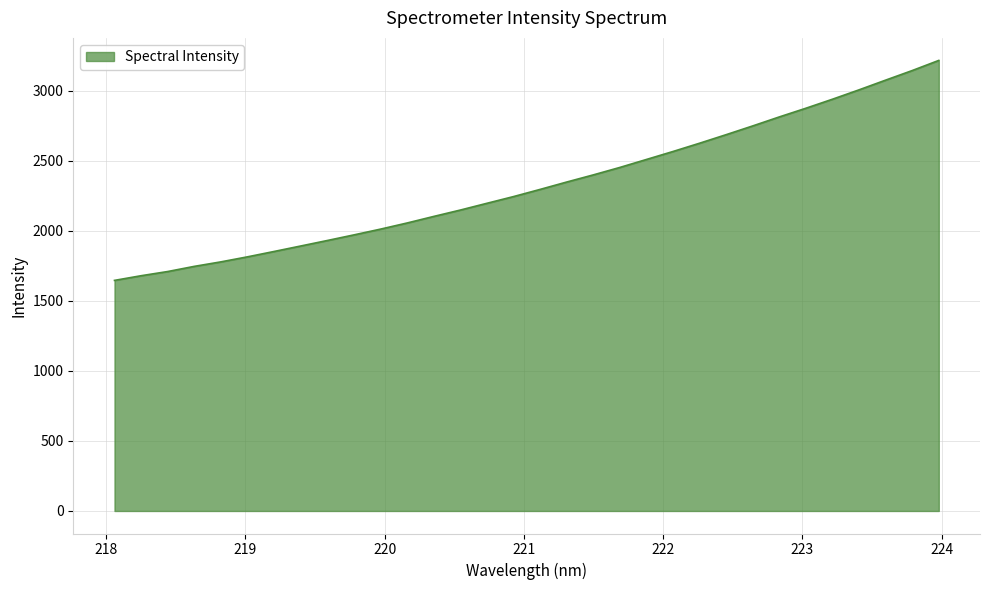

What is the maximum value shown in the chart?

3217.7